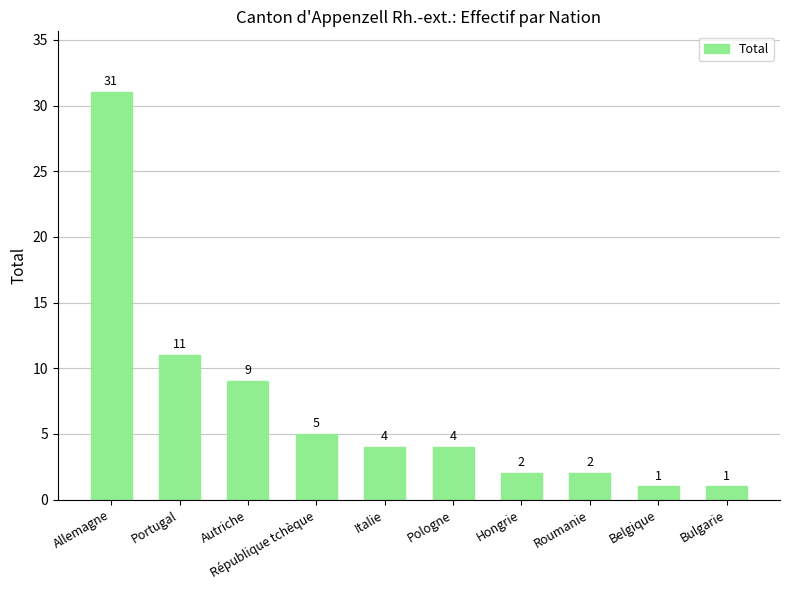

Which category has the highest value across all series?

Allemagne